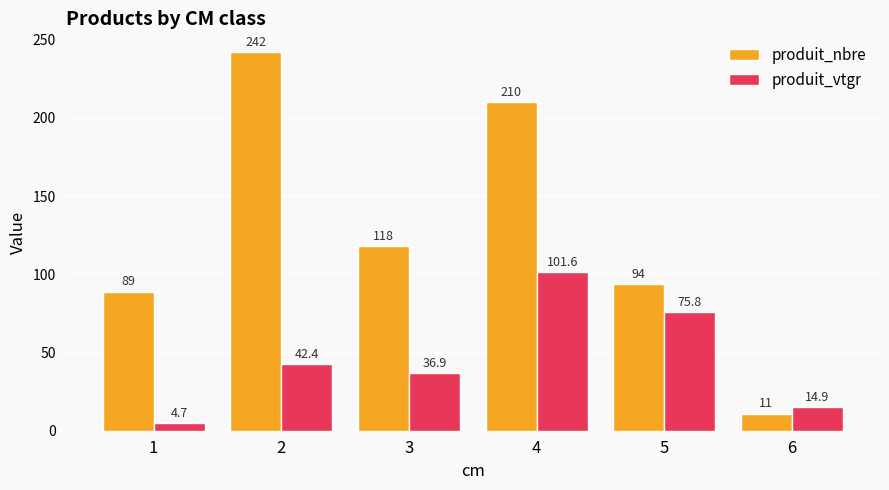

The value of produit_vtgr at 1 is 4.7. True or false?

True